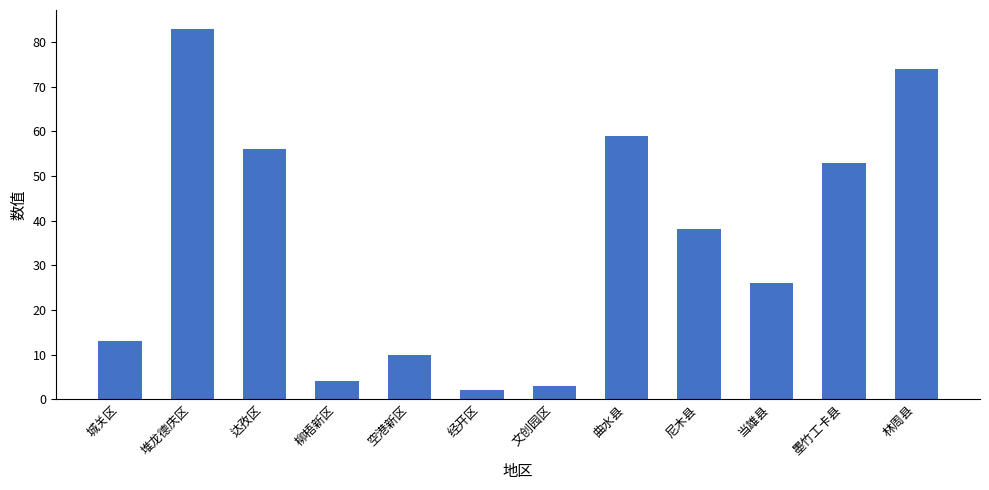

True or false: the data shows 56 at 达孜区.

True